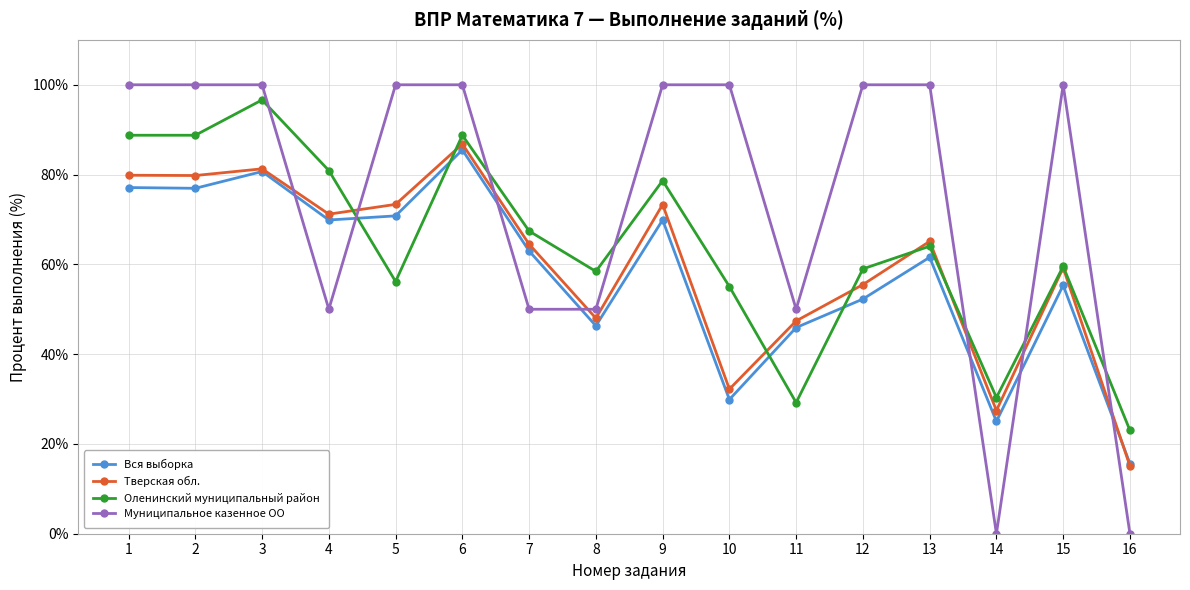

In Вся выборка, how many points are higher than both neighbors (excluding endpoints)?

5